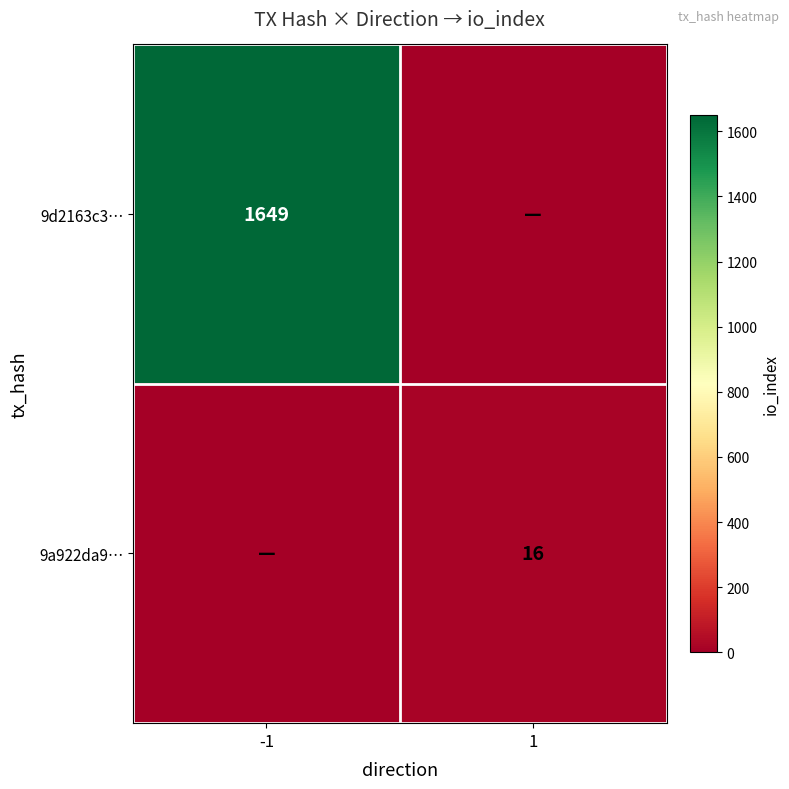

Is the value of 9d2163c3… at -1 greater than the value of 9a922da9… at 1?

Yes